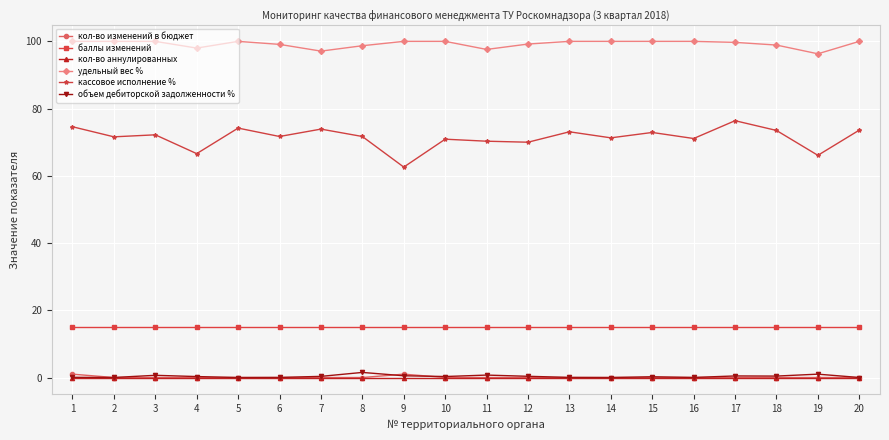

Is it true that удельный вес % equals 163.5 at 7?

False